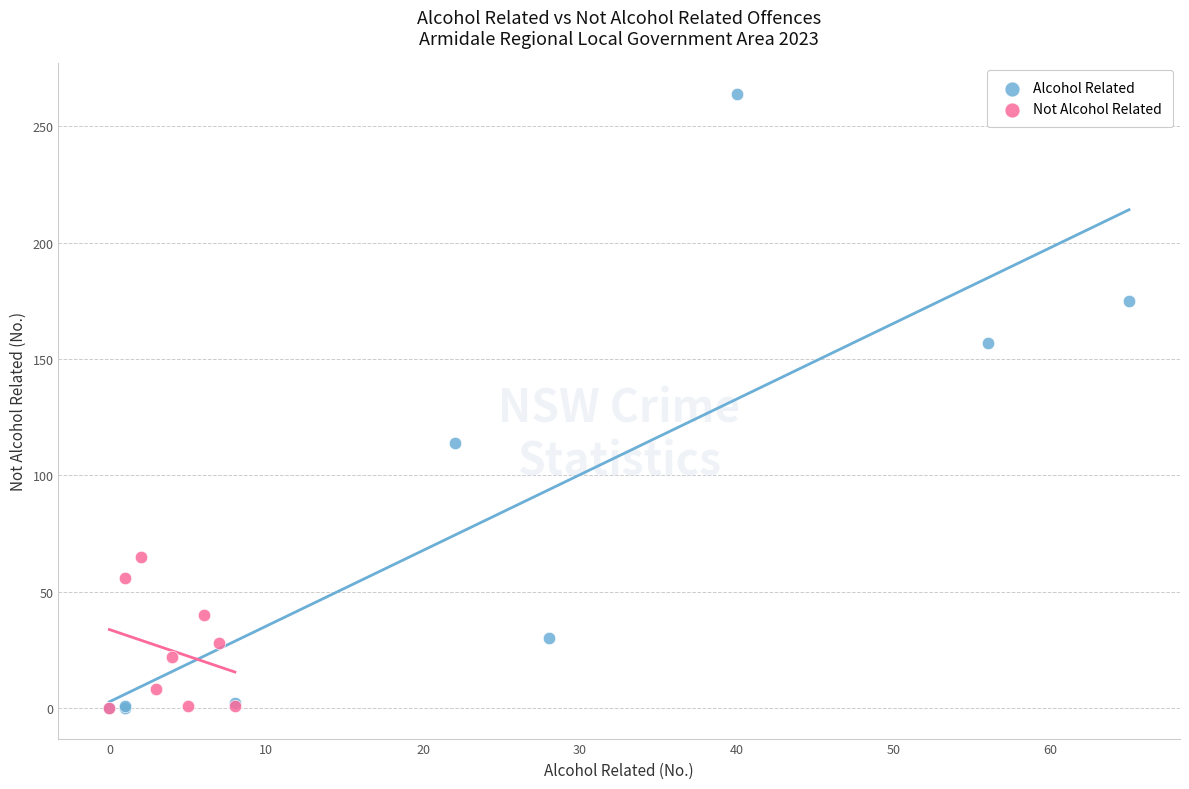

Which series contains the highest Y value?

Alcohol Related